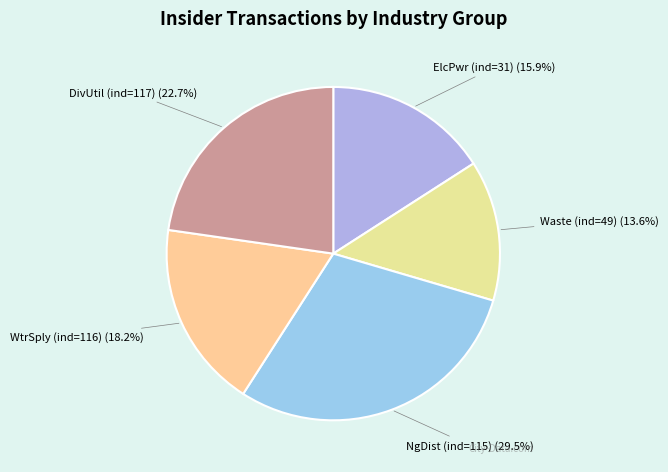

Between DivUtil (ind=117) and WtrSply (ind=116), which is larger?

DivUtil (ind=117)